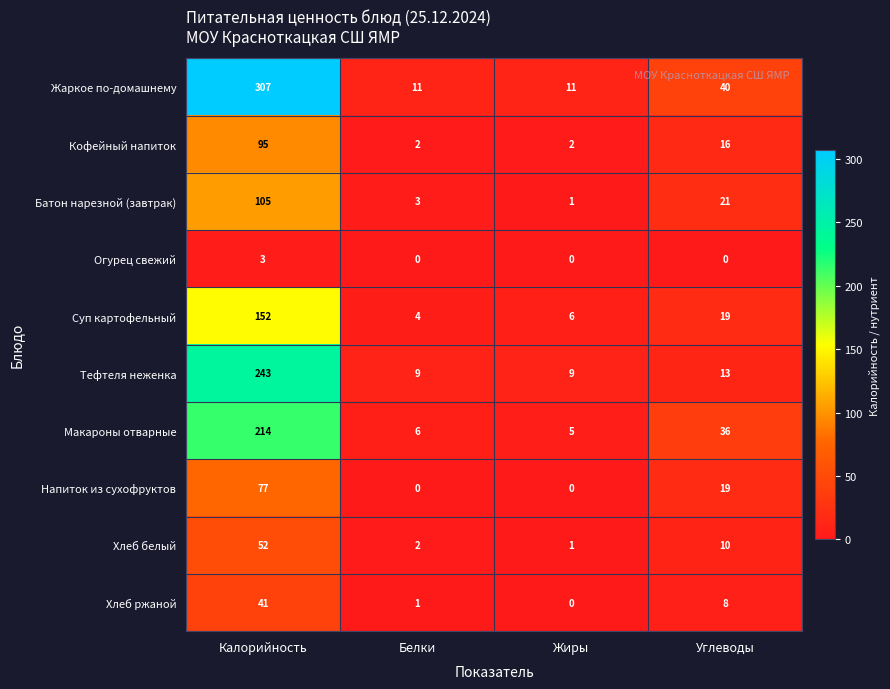

What is the greatest value displayed?

307